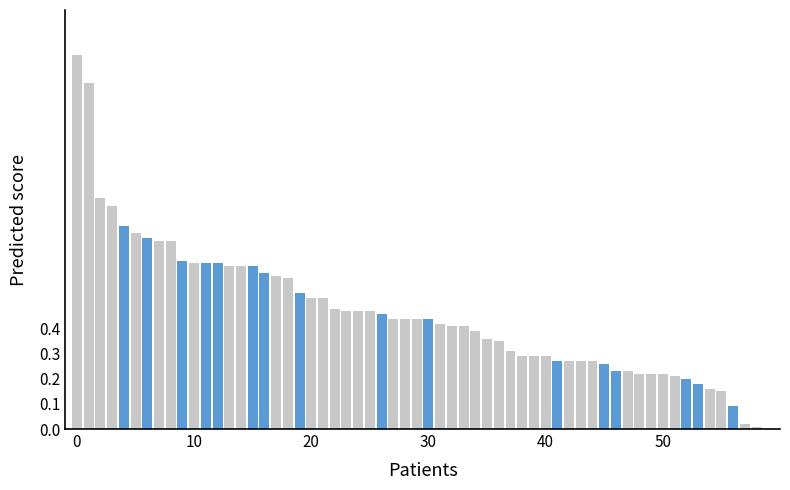

What is the greatest value displayed?

1.5